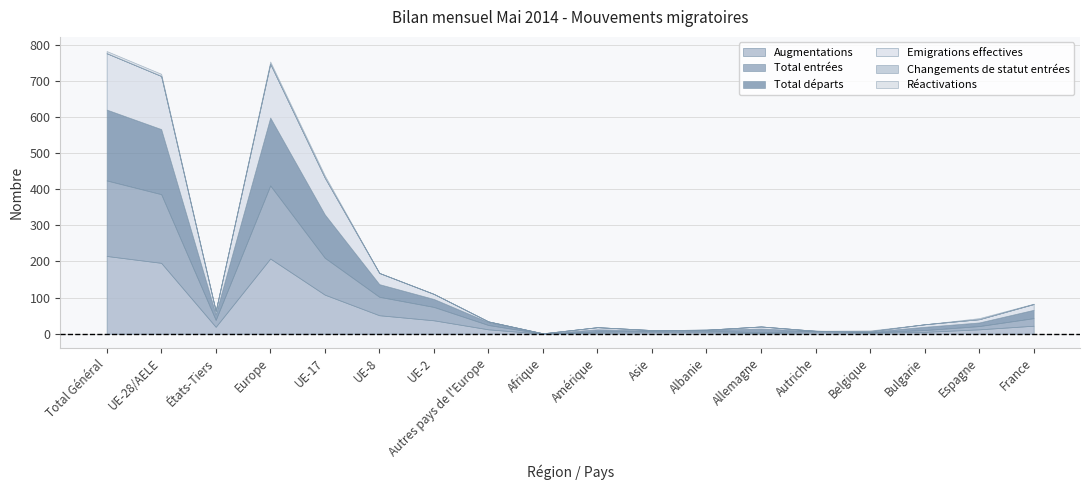

What position from the left is UE-17?

5